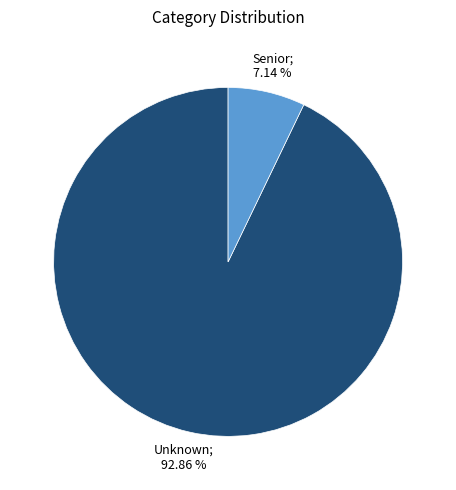

Does any single category account for the majority?

Yes